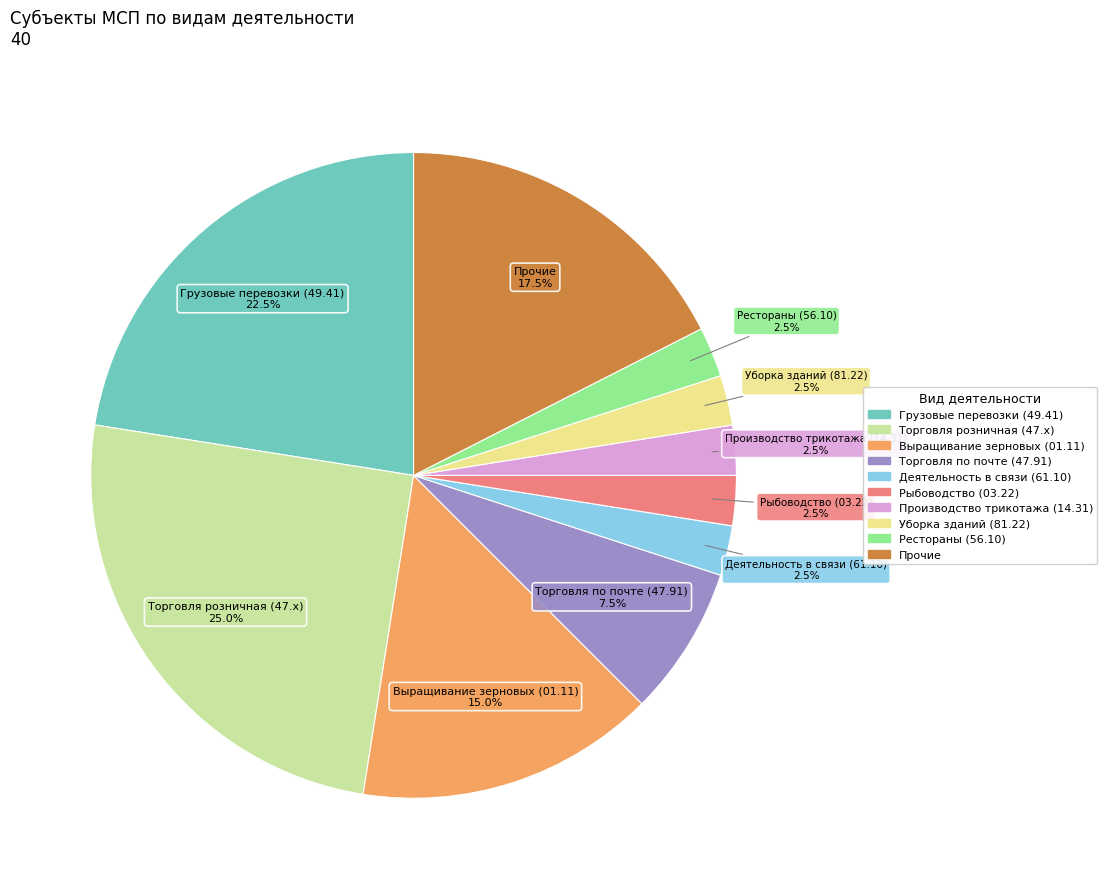

What is the ratio of the value at Прочие to the value at Производство трикотажа (14.31)?

7.0